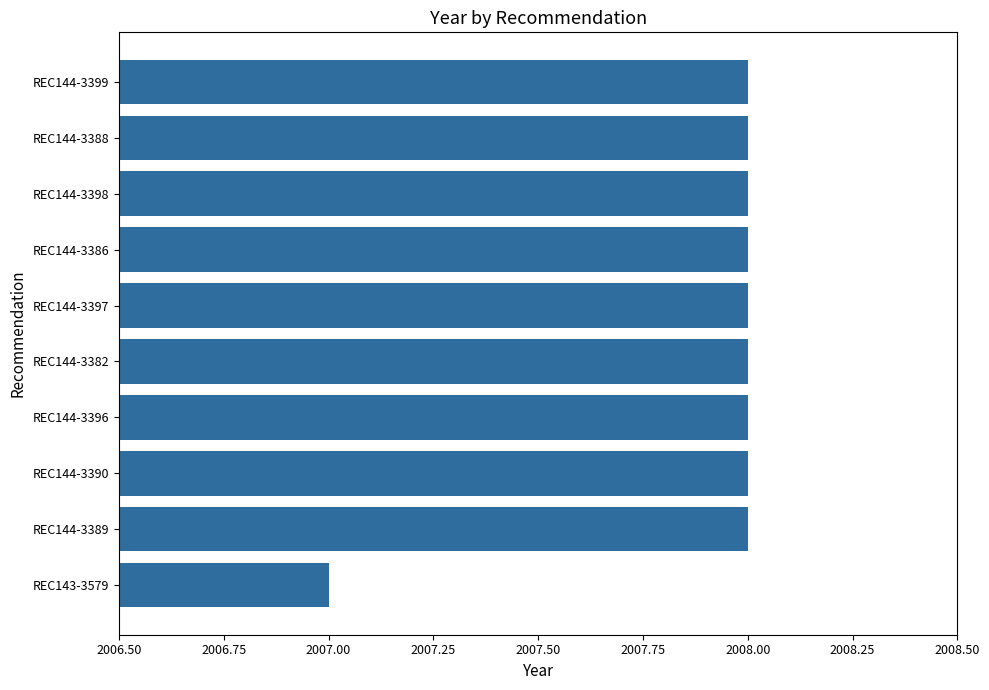

What is the sum of all values?

20079